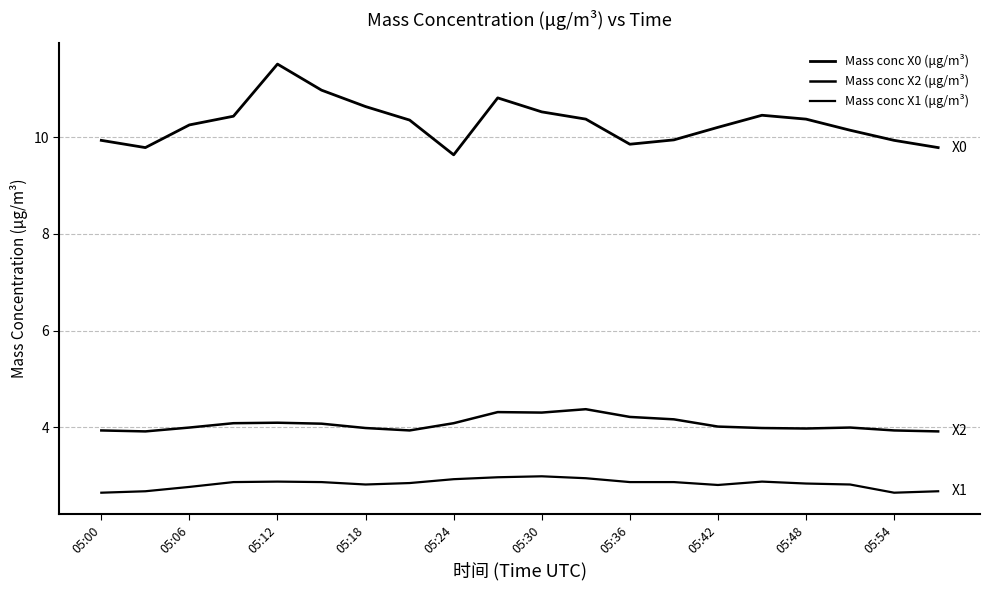

Reading right to left, what are all the values shown in this chart?

Mass conc X0 (μg/m³): 9.8	9.9	10.2	10.4	10.5	10.2	9.9	9.9	10.4	10.5	10.8	9.6	10.4	10.6	11.0	11.5	10.4	10.3	9.8	9.9
Mass conc X2 (μg/m³): 3.9	3.9	4.0	4.0	4.0	4.0	4.2	4.2	4.4	4.3	4.3	4.1	3.9	4.0	4.1	4.1	4.1	4.0	3.9	3.9
Mass conc X1 (μg/m³): 2.7	2.6	2.8	2.8	2.9	2.8	2.9	2.9	2.9	3.0	3.0	2.9	2.8	2.8	2.9	2.9	2.9	2.8	2.7	2.6